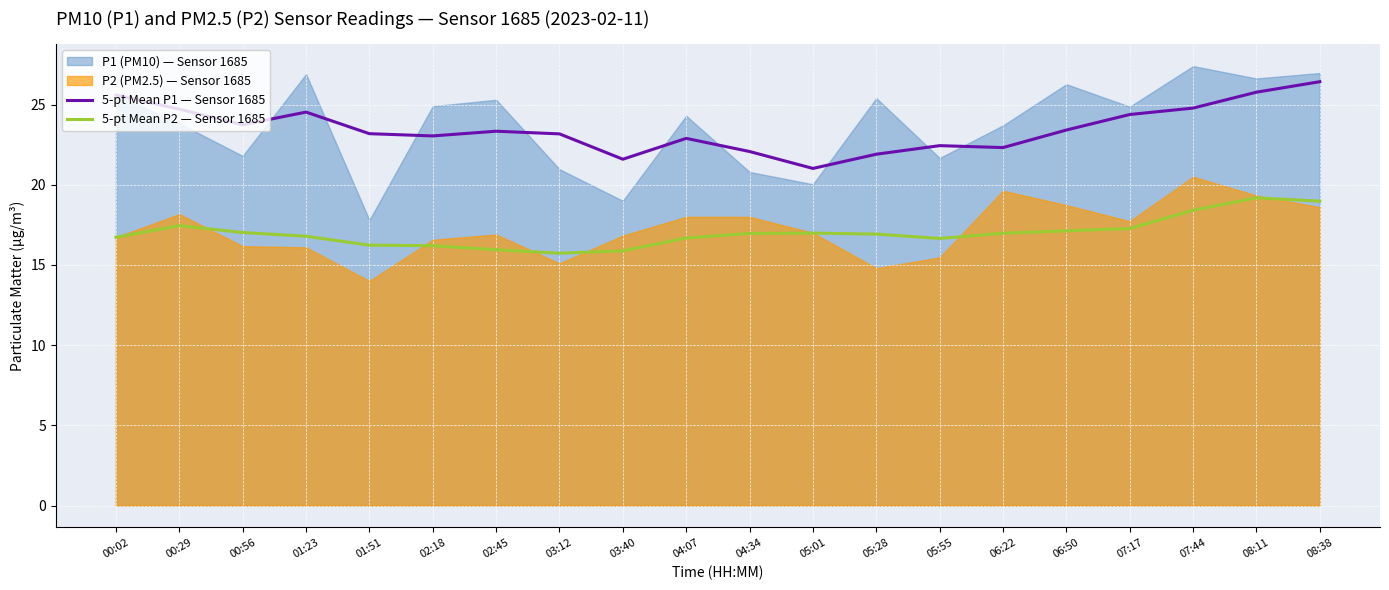

True or false: 5-pt Mean P2 — Sensor 1685 has more than 2 points higher than both neighbors.

True